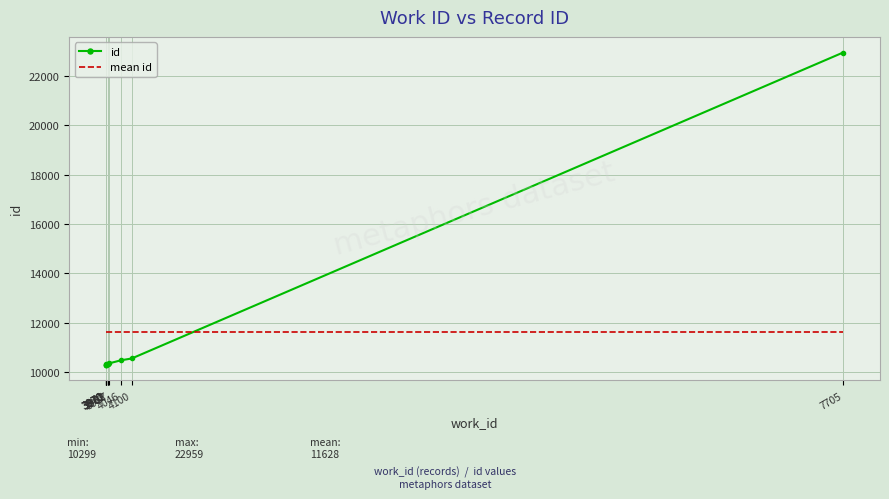

Is the value of id at 3987 greater than the value of mean id at 3982?

No